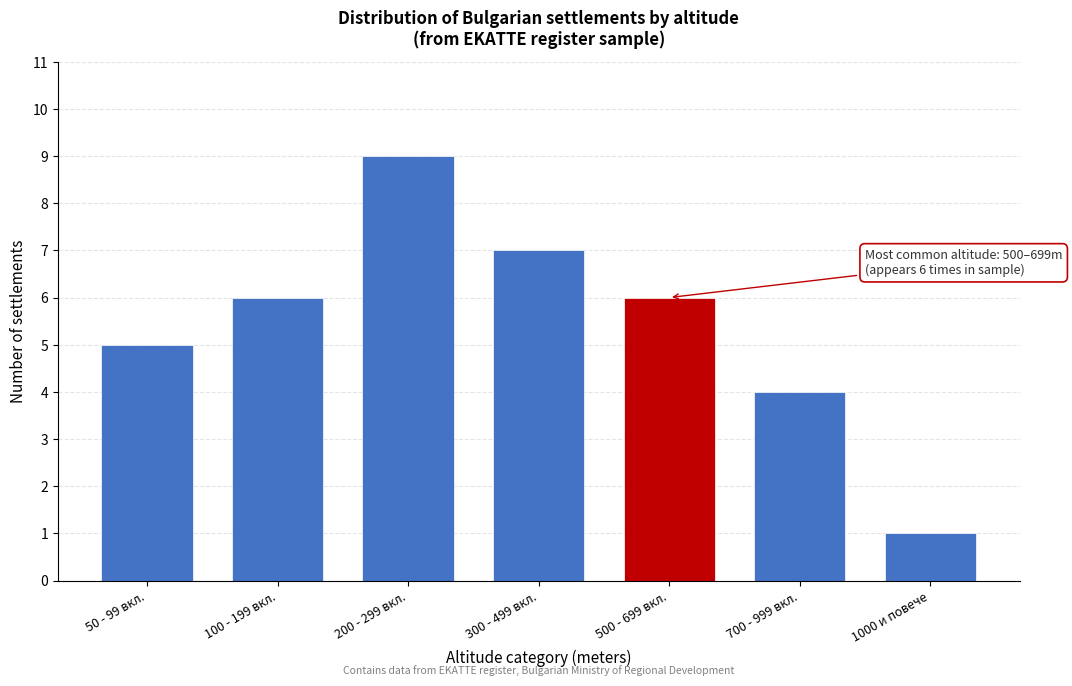

Reading left to right, extract all data points from this chart.

5	6	9	7	6	4	1